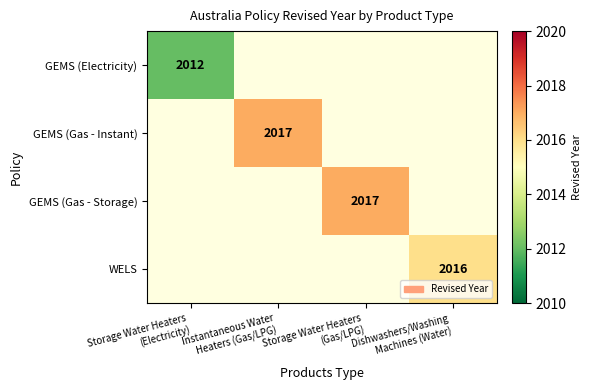

Which series has the largest range (max minus min)?

GEMS (Electricity)